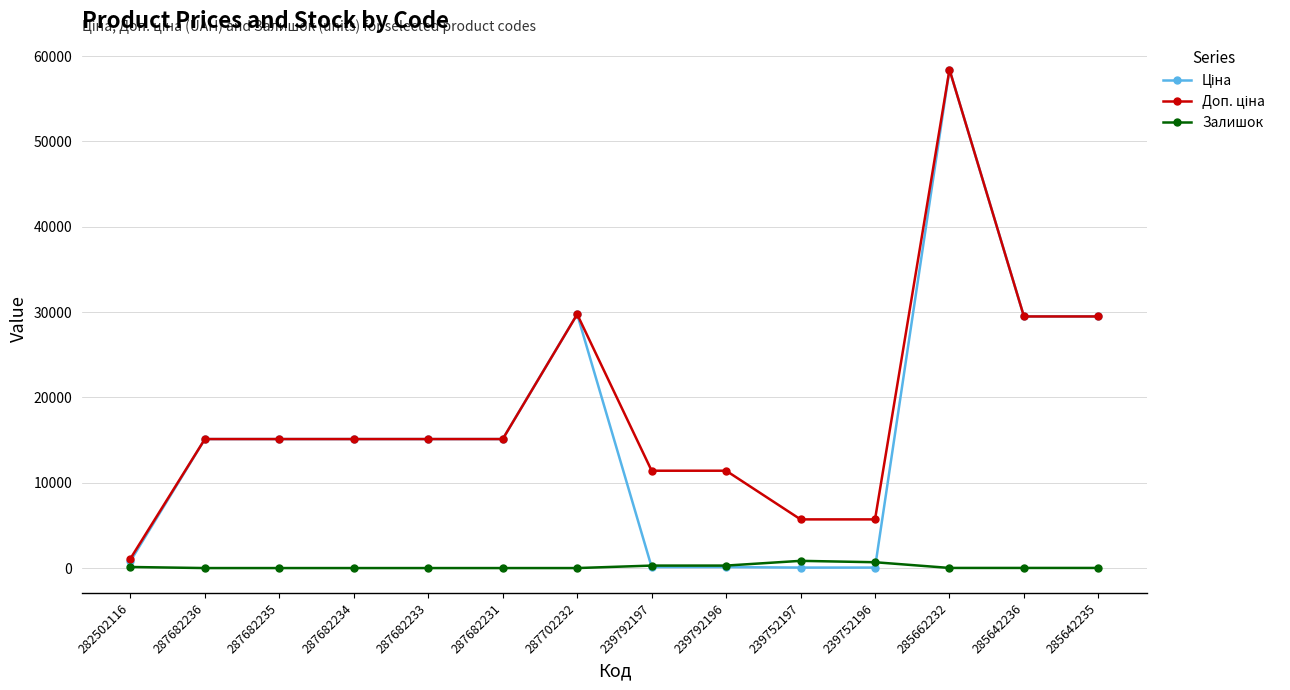

At which category is the sum across all series the highest?

285662232